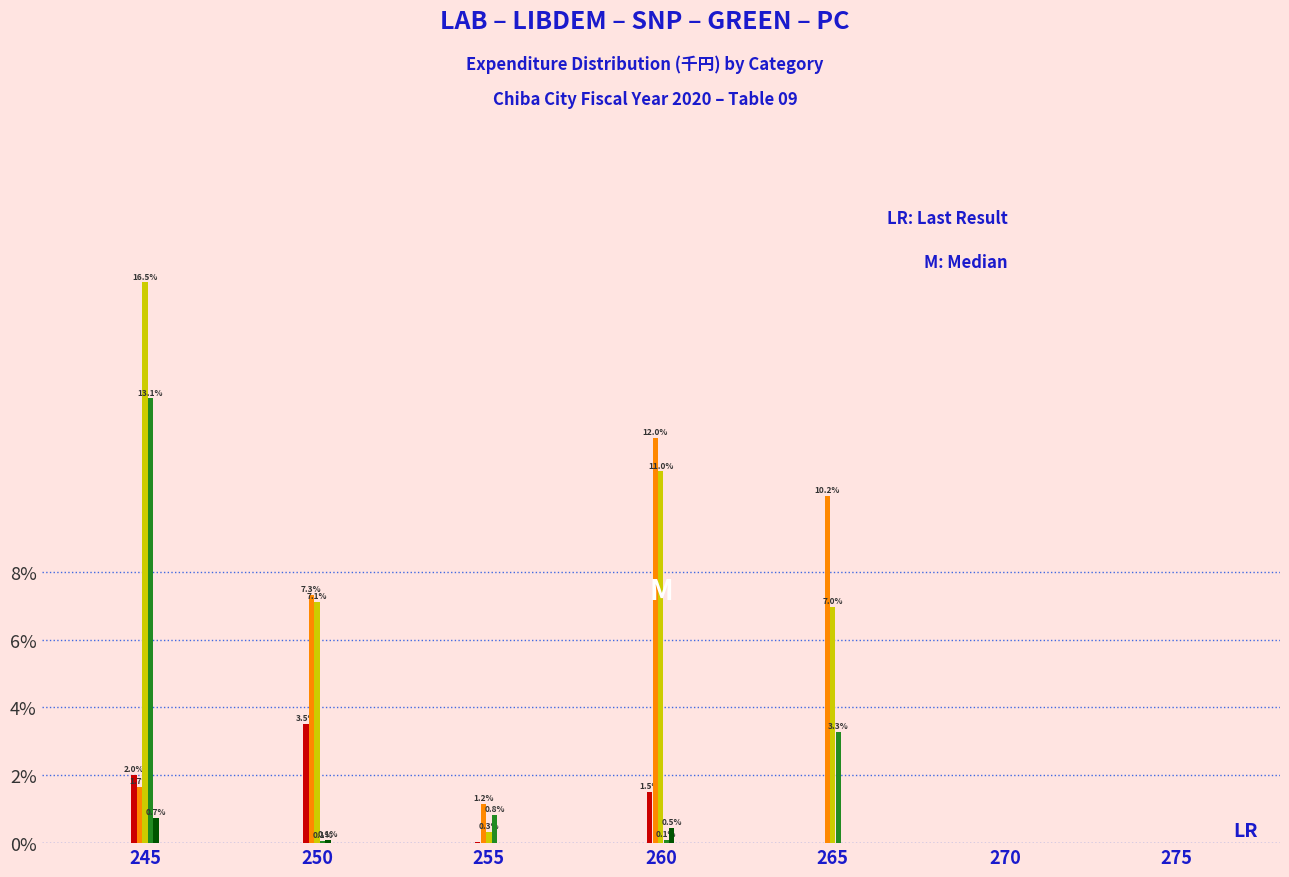

At which category is the sum across all series the highest?

245